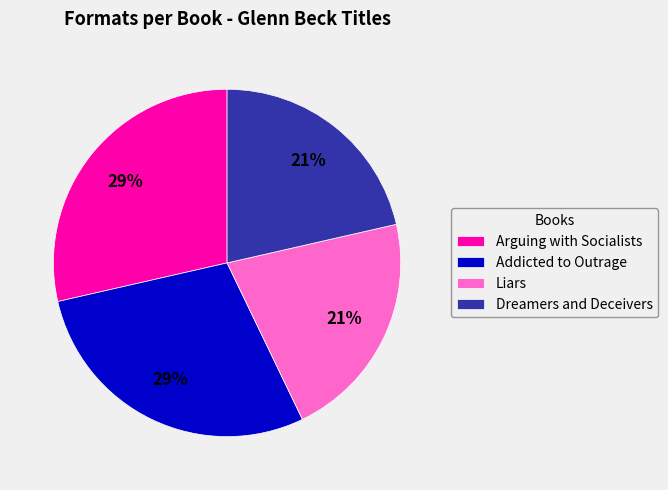

Does Addicted to Outrage account for over 50% of the chart?

No